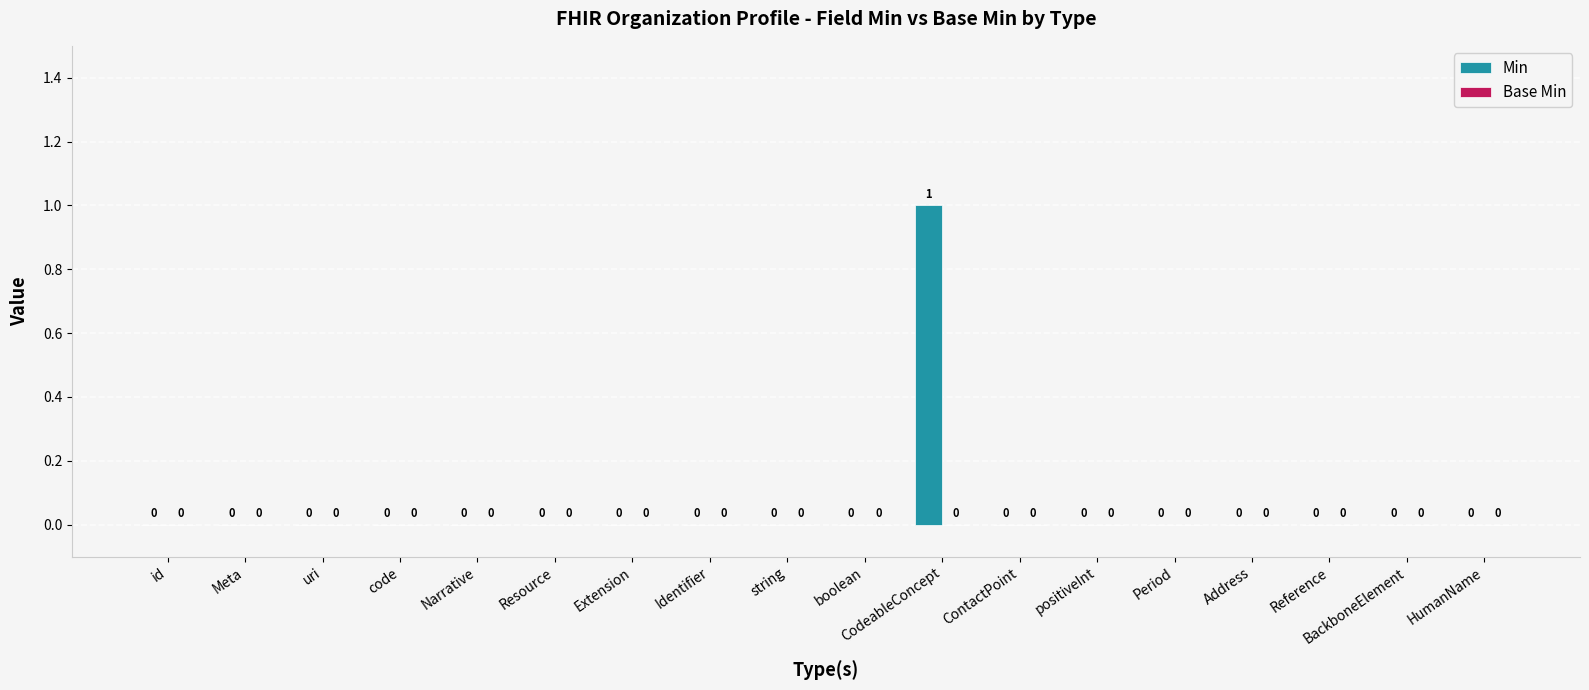

Are the bars horizontal?

No